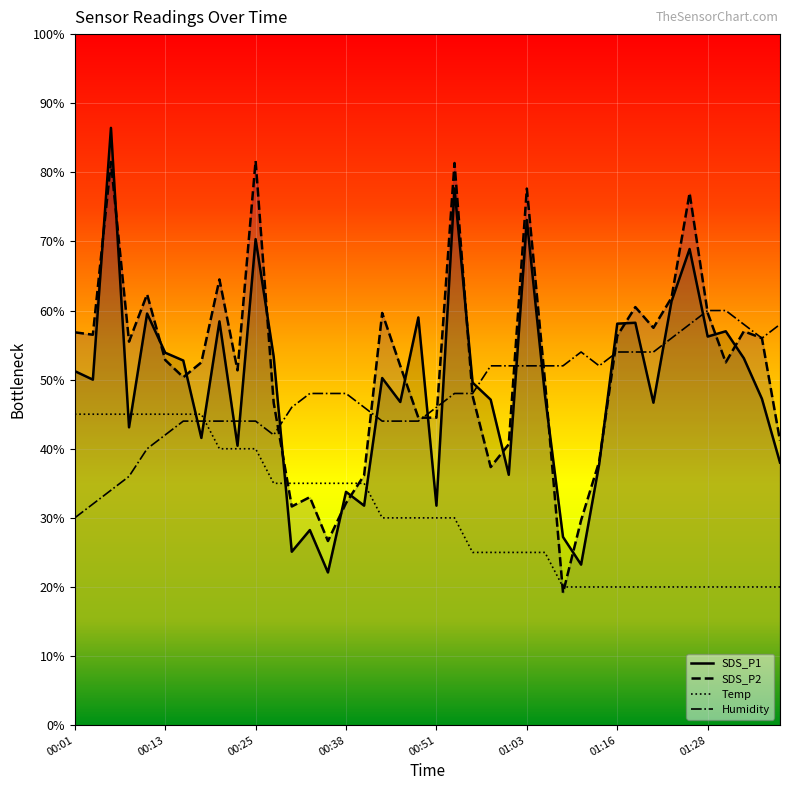

List the labels in order of SDS_P2 value, largest first.

00:25, 00:06, 00:53, 01:03, 01:26, 00:21, 00:11, 01:23, 01:18, 00:43, 01:28, 01:21, 01:33, 00:01, 00:03, 01:16, 01:35, 00:08, 00:13, 00:18, 01:31, 00:46, 00:23, 00:16, 01:06, 00:56, 00:28, 00:48, 00:51, 01:38, 01:01, 01:13, 00:59, 00:41, 00:33, 00:38, 00:30, 01:11, 00:36, 01:08